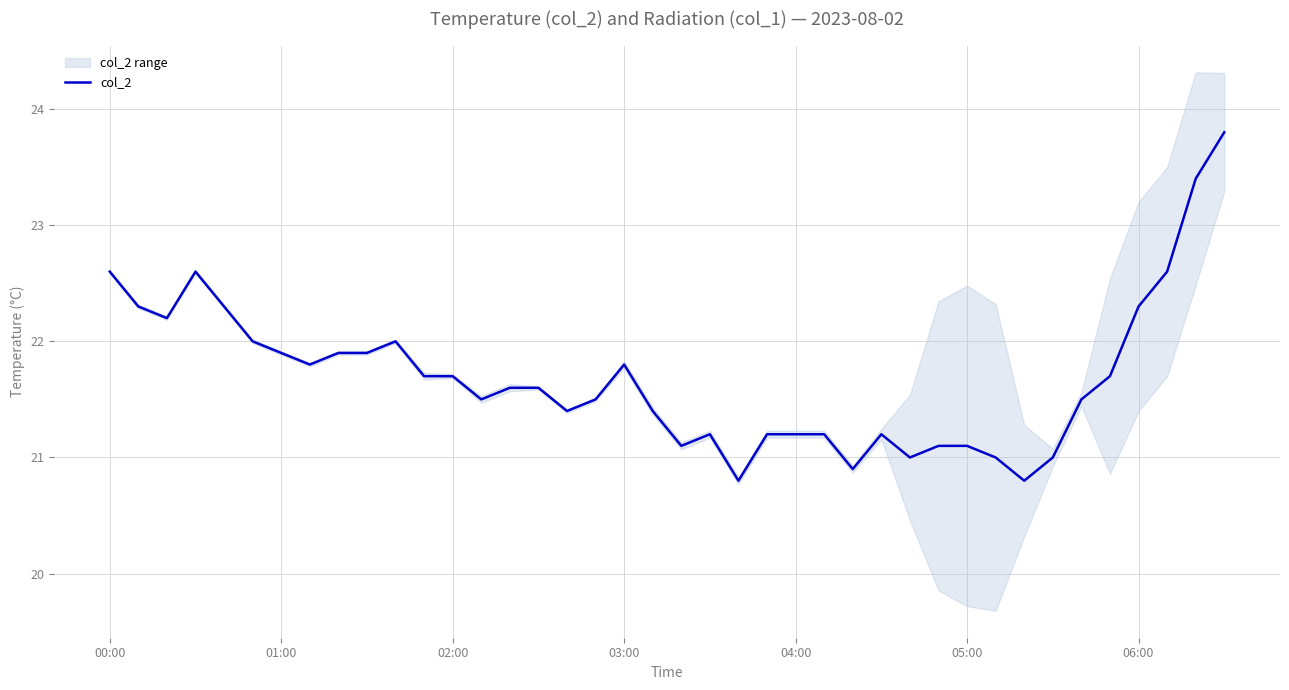

What is the highest value of the col_2 series?

23.8